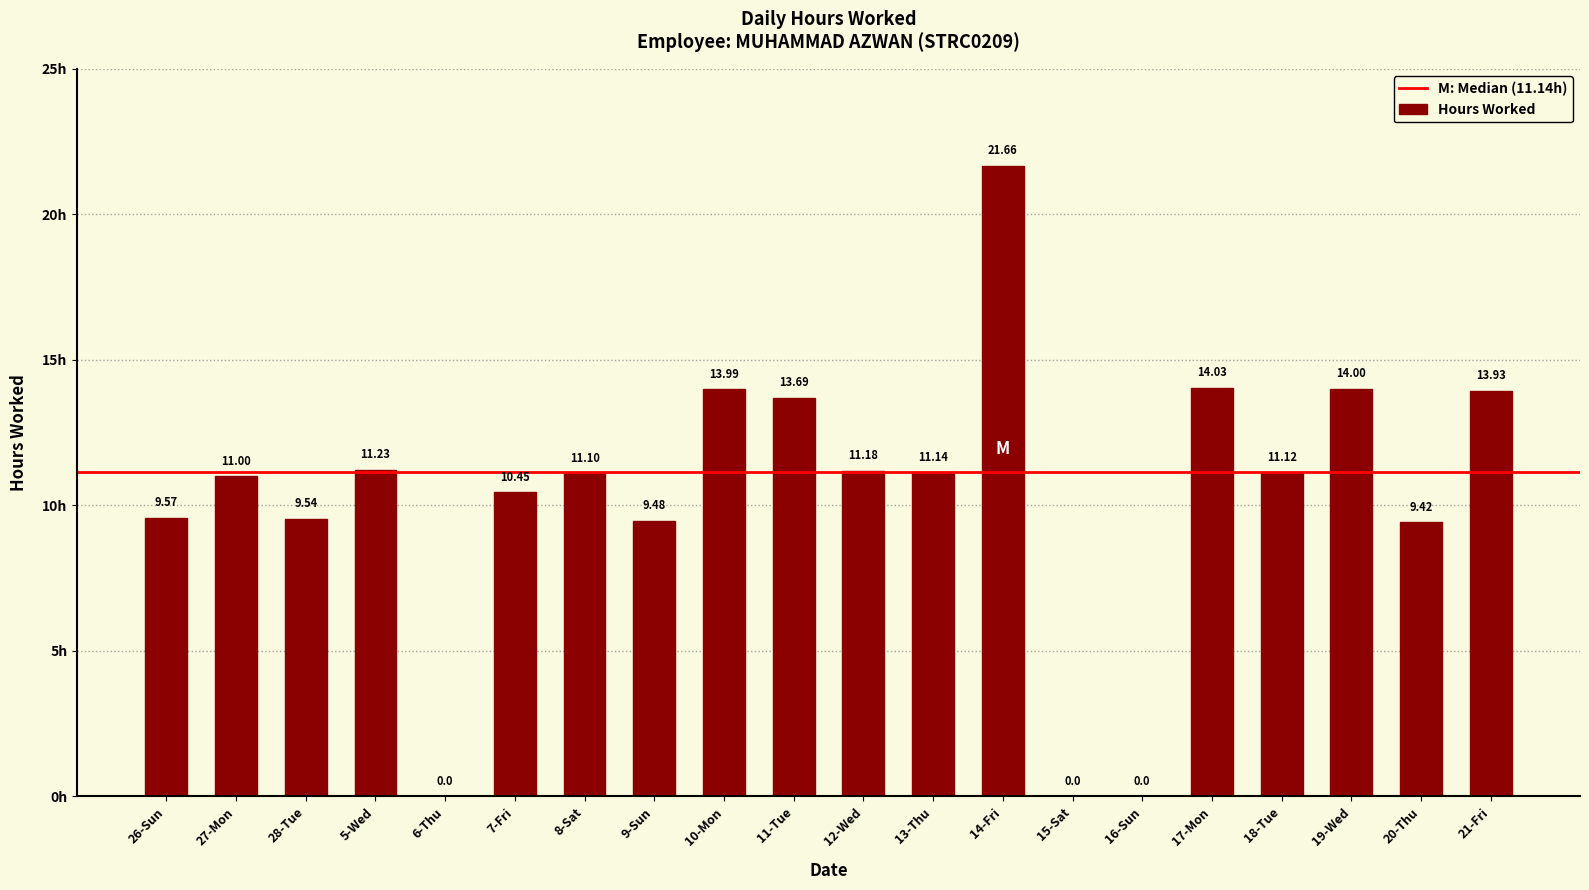

What is the sum of all values?

206.5